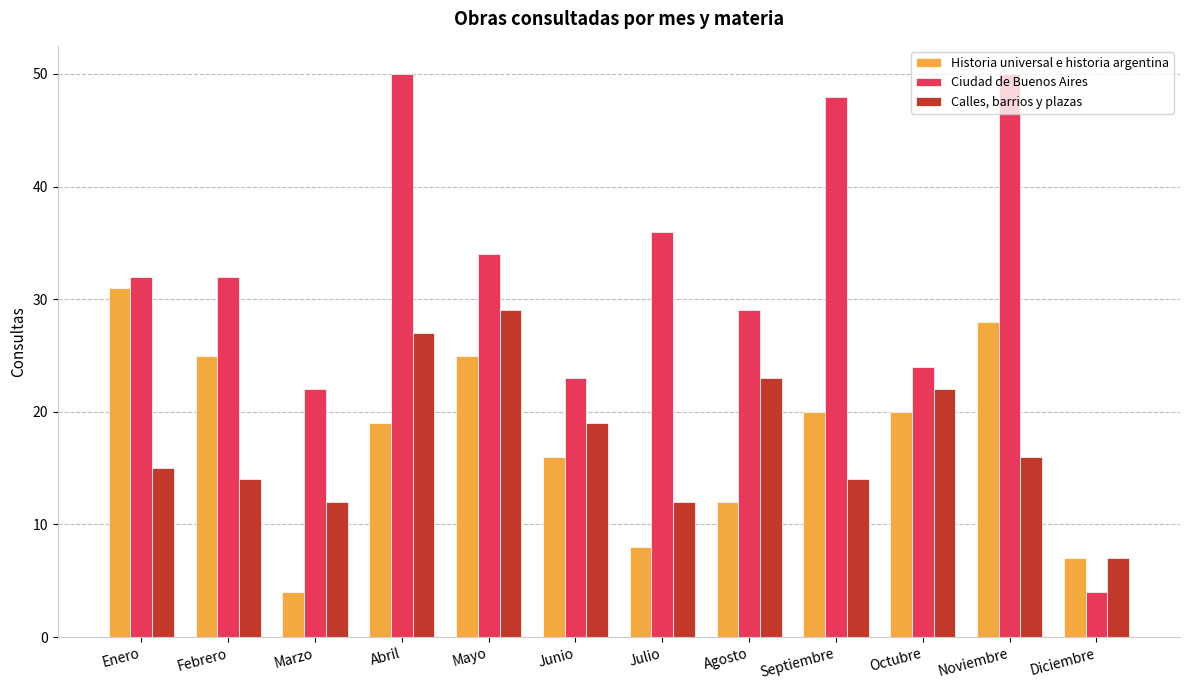

What position from the left is Diciembre?

12